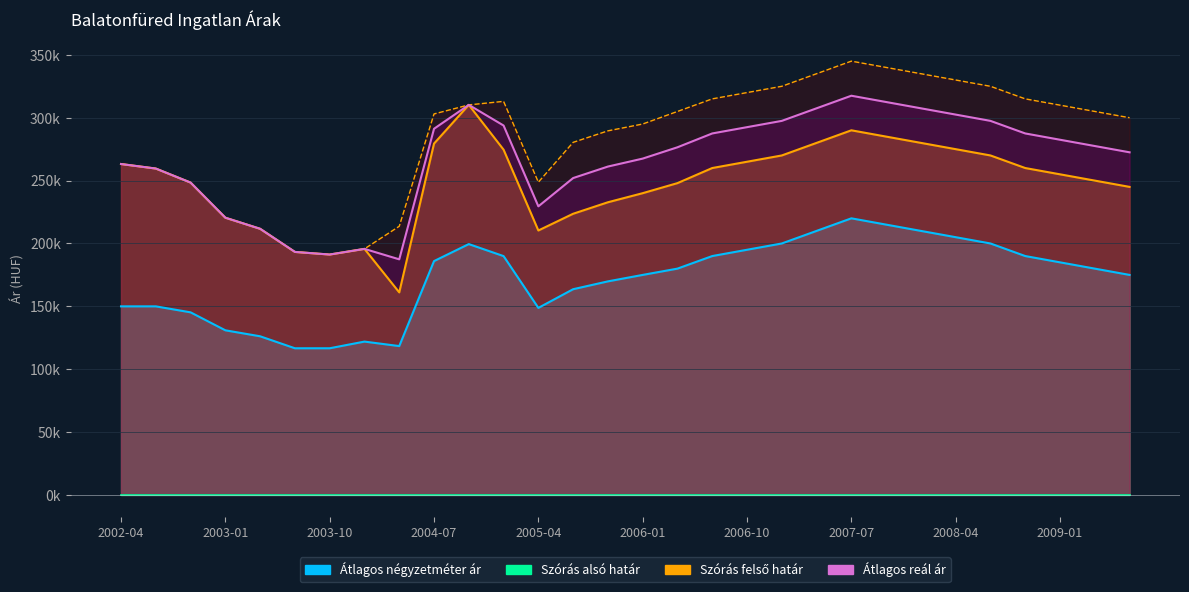

True or false: Átlagos reál ár has more than 0 points higher than both neighbors.

True